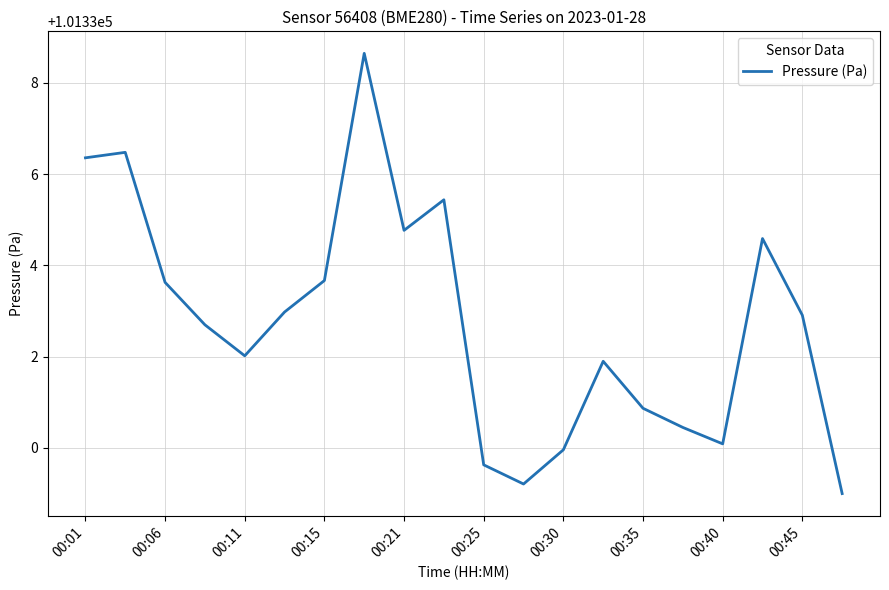

What is the smallest value displayed?

101329.0